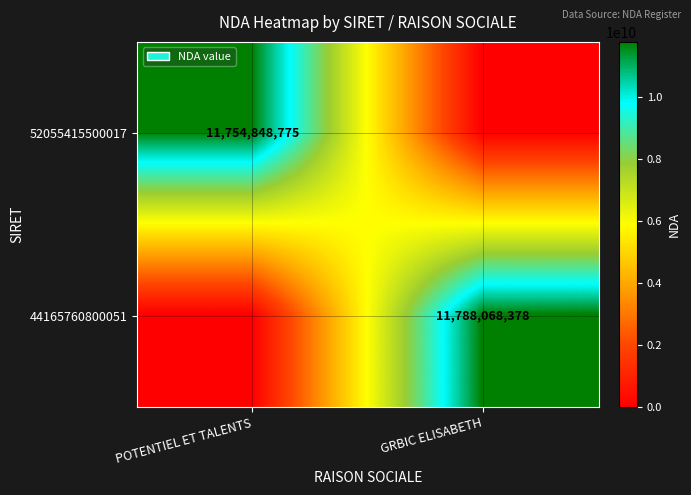

The 44165760800051 series shows 11788068378 at GRBIC ELISABETH. True or false?

True